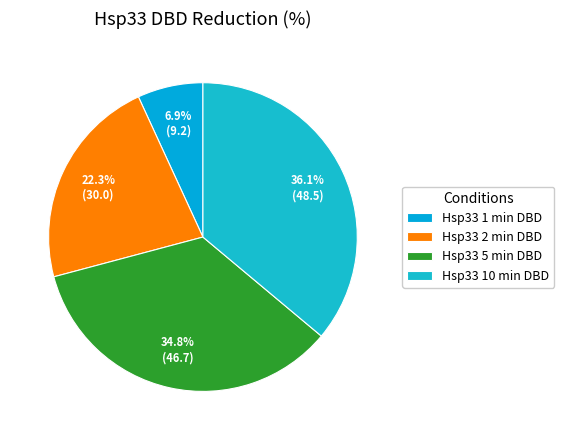

Do Hsp33 5 min DBD and Hsp33 10 min DBD together represent more than half of the pie?

Yes